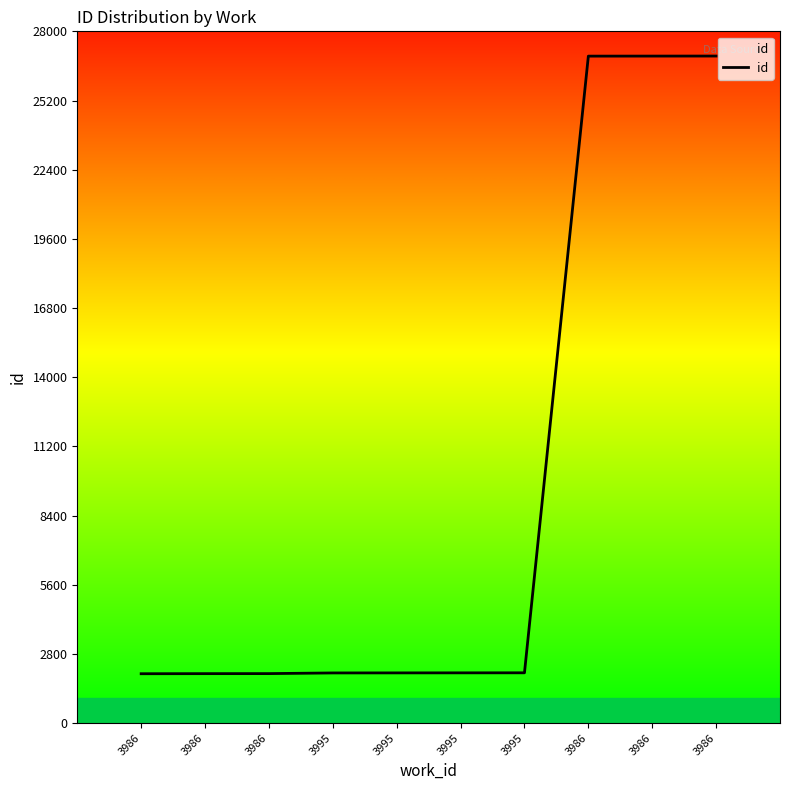

Reading left to right, list all the values displayed in this chart.

2000.0	2003.6	2005.3	2032.1	2033.9	2035.7	2037.4	26996.4	26998.2	27000.0